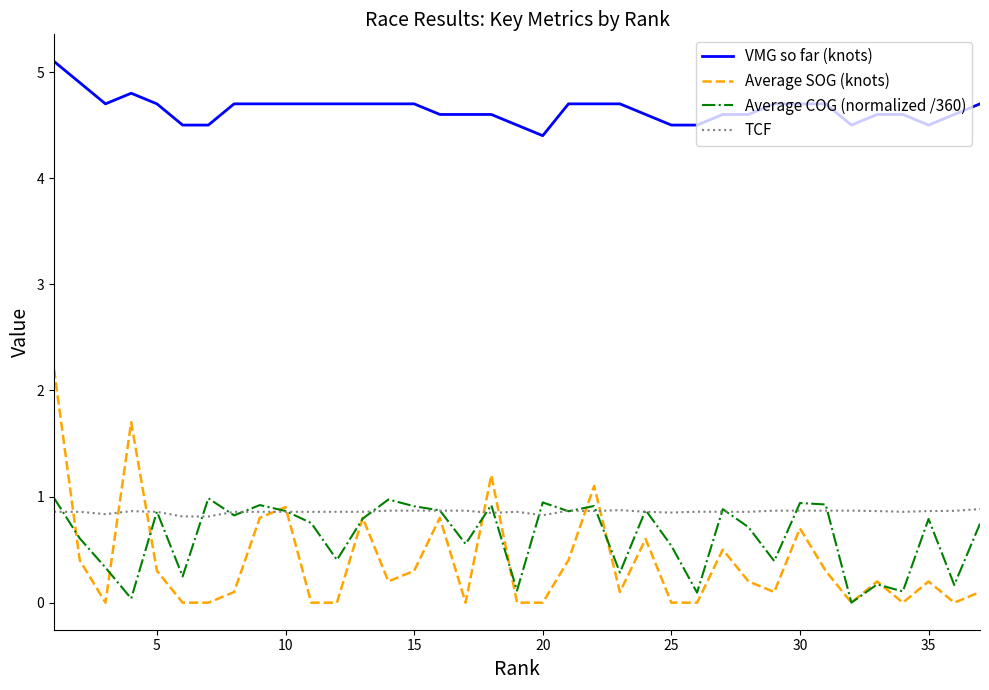

Which series has the largest range (max minus min)?

Average SOG (knots)